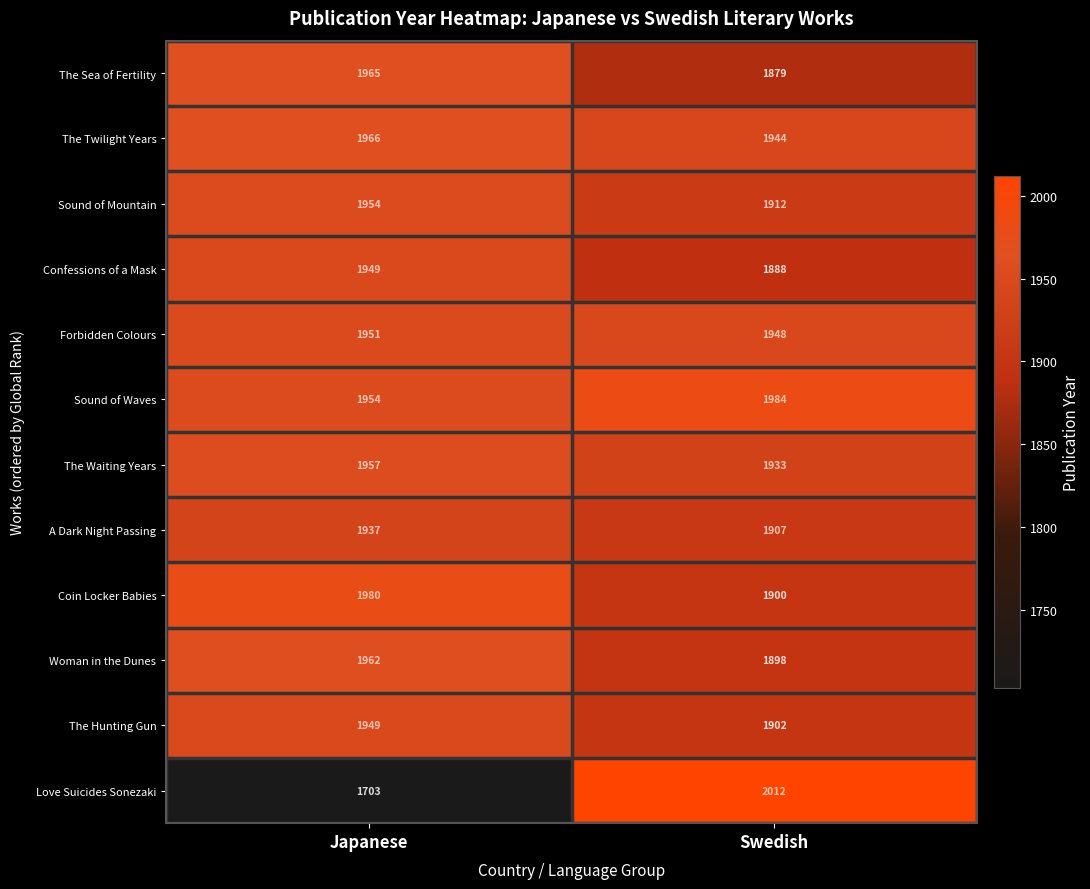

Reading left to right, what are all the values shown in this chart?

The Sea of Fertility: 1965	1879
The Twilight Years: 1966	1944
Sound of Mountain: 1954	1912
Confessions of a Mask: 1949	1888
Forbidden Colours: 1951	1948
Sound of Waves: 1954	1984
The Waiting Years: 1957	1933
A Dark Night Passing: 1937	1907
Coin Locker Babies: 1980	1900
Woman in the Dunes: 1962	1898
The Hunting Gun: 1949	1902
Love Suicides Sonezaki: 1703	2012